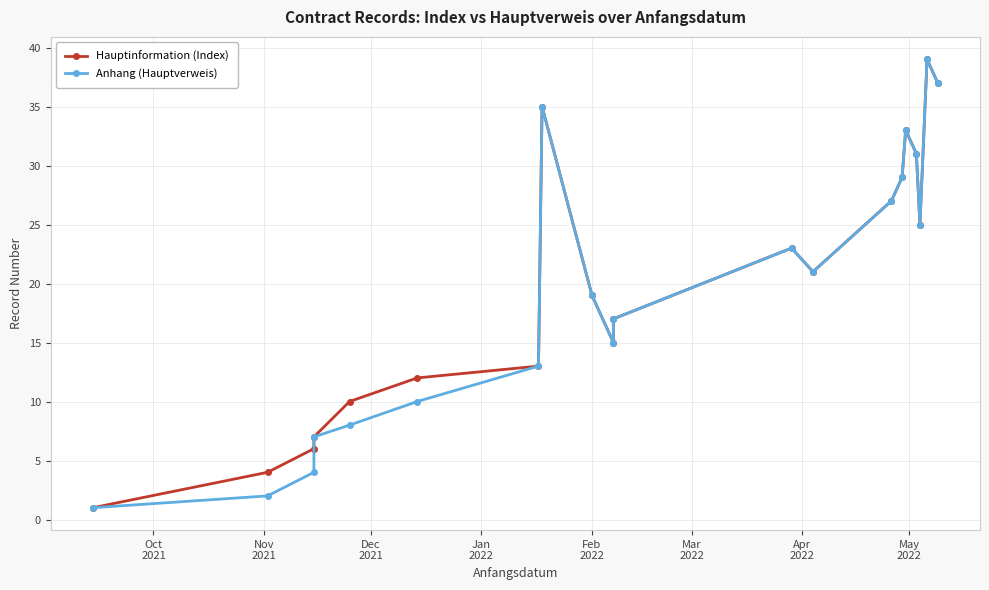

Is the value of Anhang (Hauptverweis) at 11 greater than the value of Hauptinformation (Index) at 17?

No